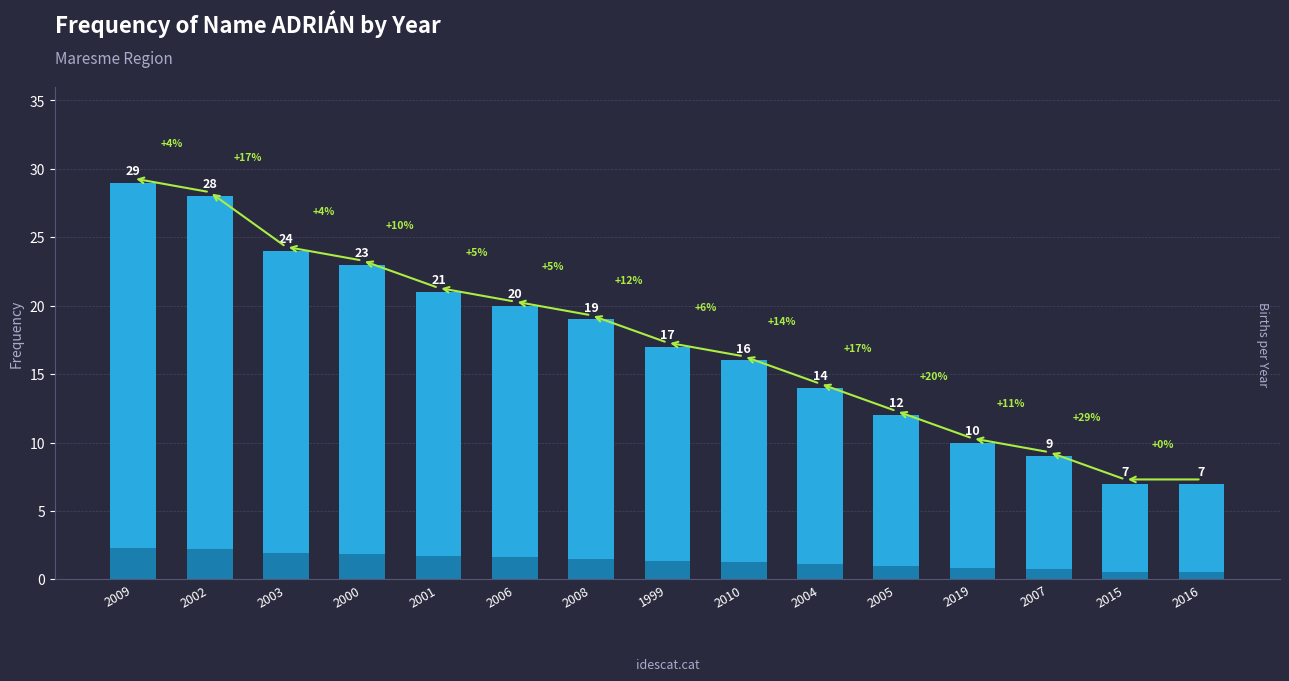

What is the label of the 12th bar from the right?

2000